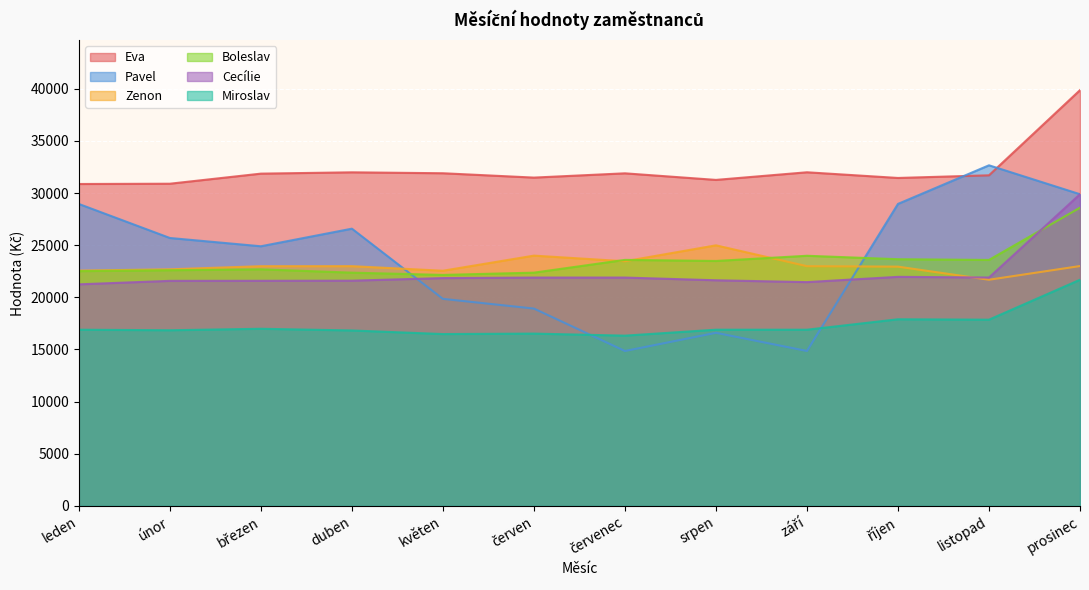

What position from the left is duben?

4